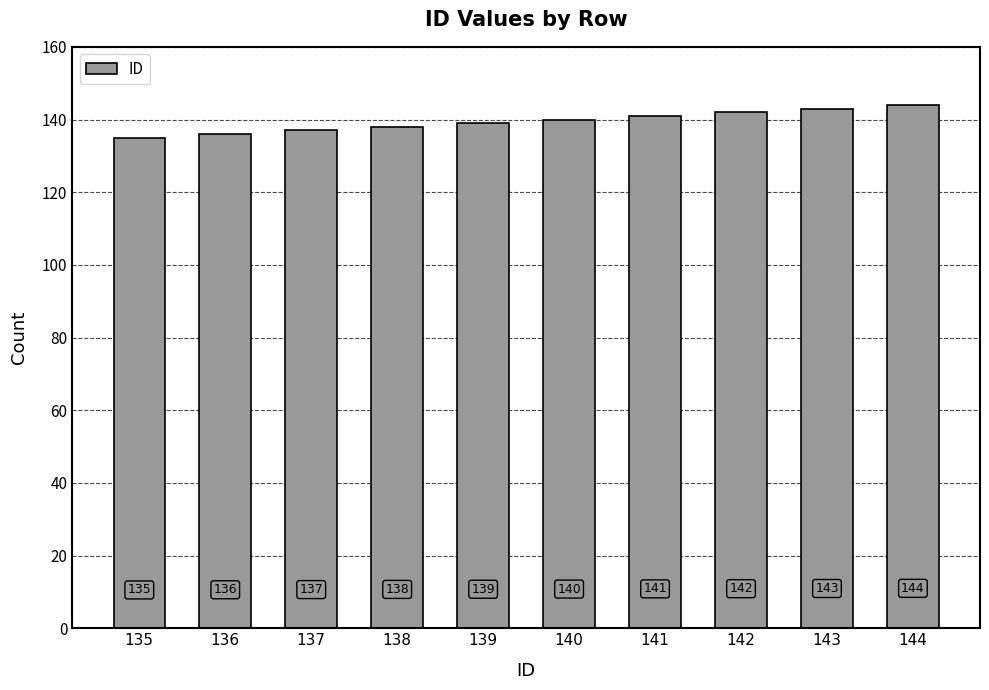

What is the maximum value shown in the chart?

144